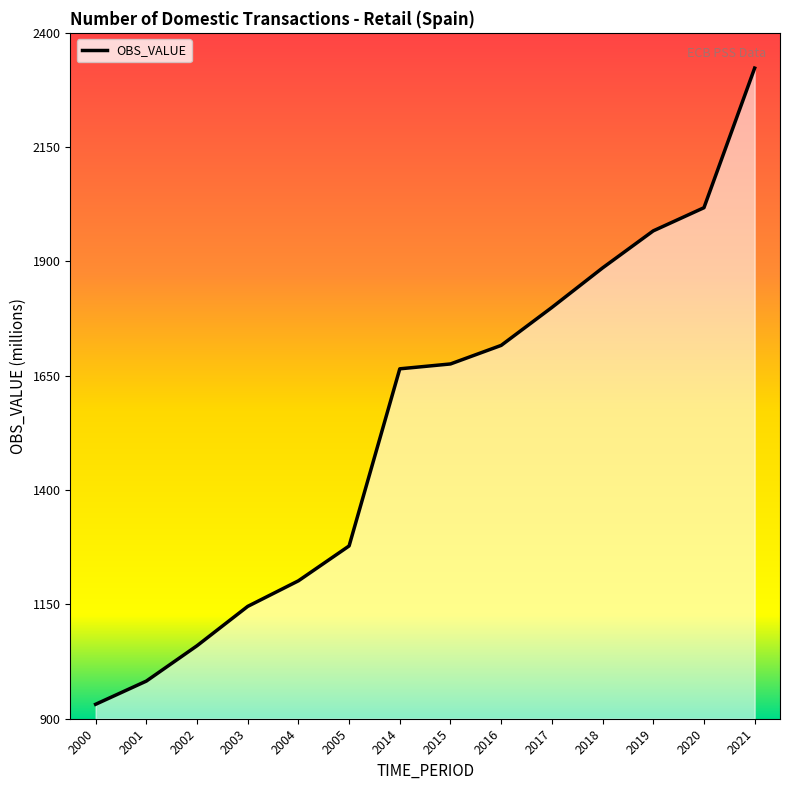

True or false: there are more than 2 points higher than both neighbors.

False